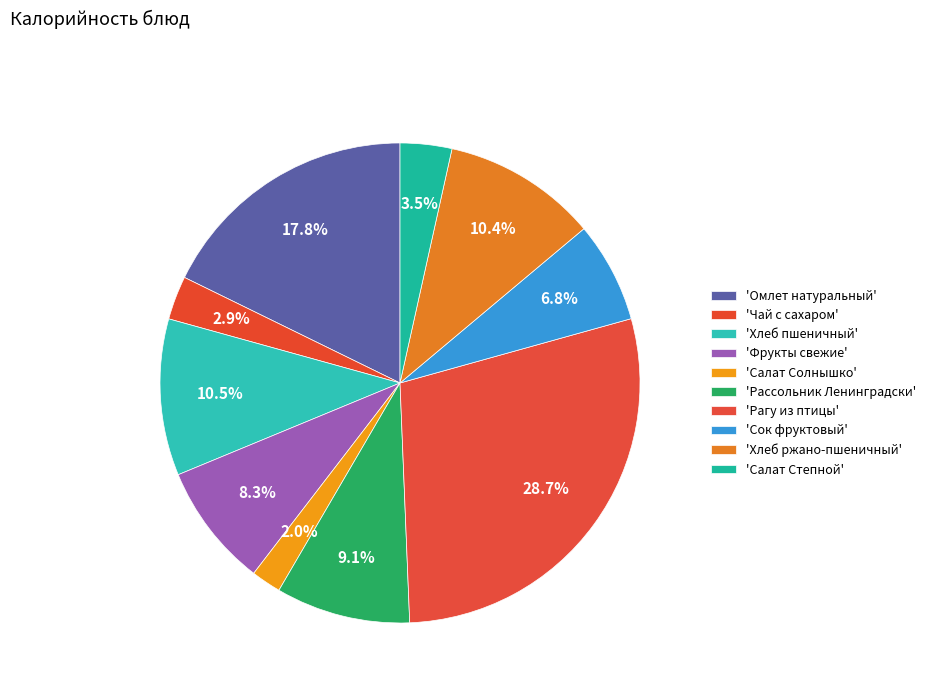

Rank the categories by value from lowest to highest.

Салат Солнышко, Чай с сахаром, Салат Степной, Сок фруктовый, Фрукты свежие, Рассольник Ленинградски, Хлеб ржано-пшеничный, Хлеб пшеничный, Омлет натуральный, Рагу из птицы